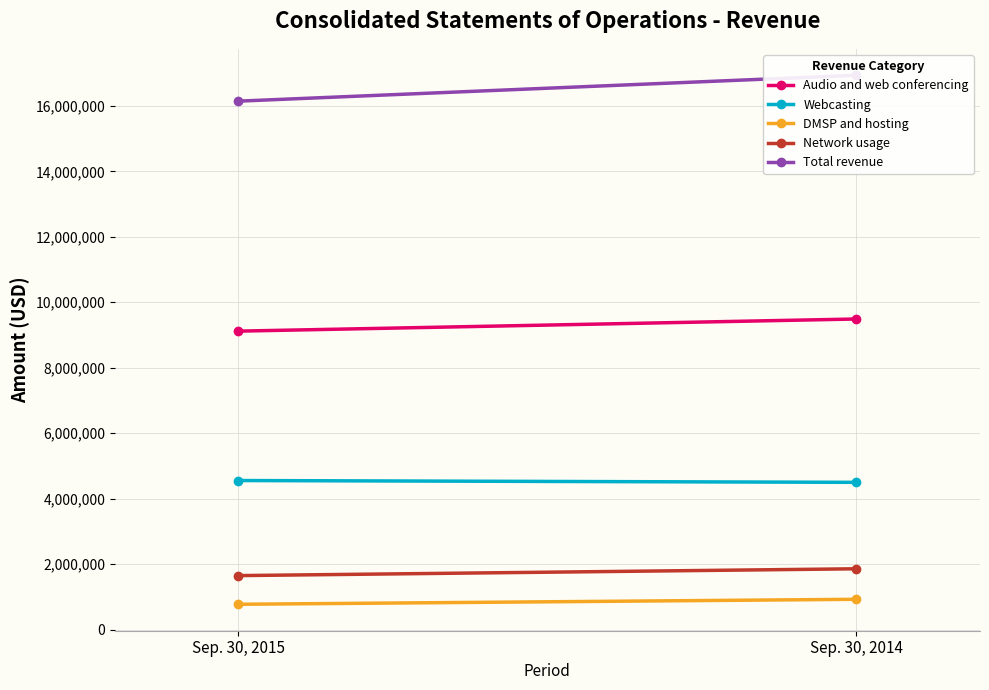

Rank the categories by Audio and web conferencing value from highest to lowest.

Sep. 30, 2014, Sep. 30, 2015